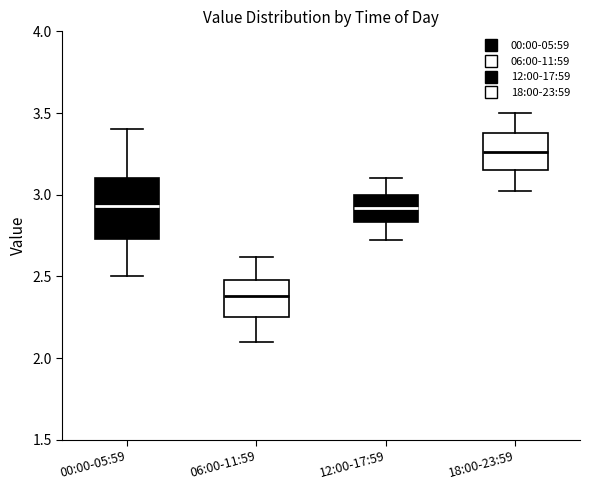

Reading left to right, read every box against the y-axis: the position of its median line, the range the box covers, and the ends of its whiskers. The values are not printed on the chart, so give them approximately, as read against the axis.

00:00-05:59: median 2.95, box 2.75 to 3.10, whiskers 2.50 to 3.40
06:00-11:59: median 2.40, box 2.25 to 2.50, whiskers 2.10 to 2.60
12:00-17:59: median 2.90, box 2.85 to 3.00, whiskers 2.70 to 3.10
18:00-23:59: median 3.25, box 3.15 to 3.40, whiskers 3.00 to 3.50